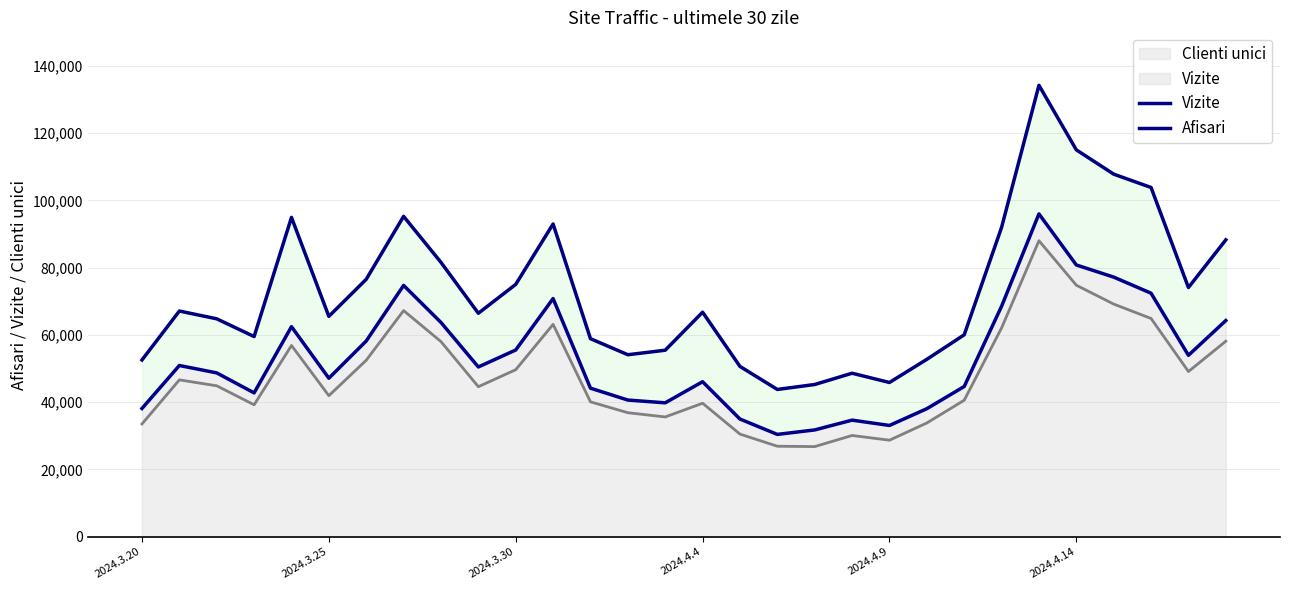

How many values in the Afisari series exceed 66776?

14